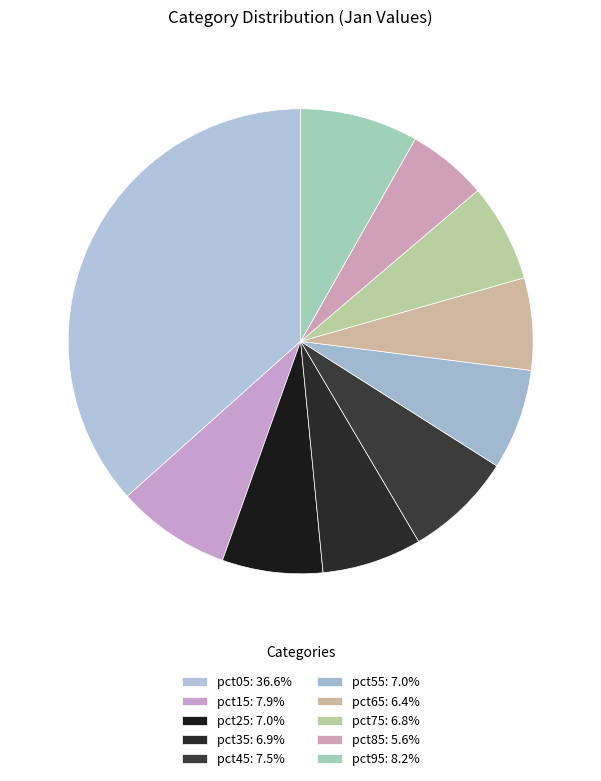

Is the sum of pct65 and pct05 greater than half?

No